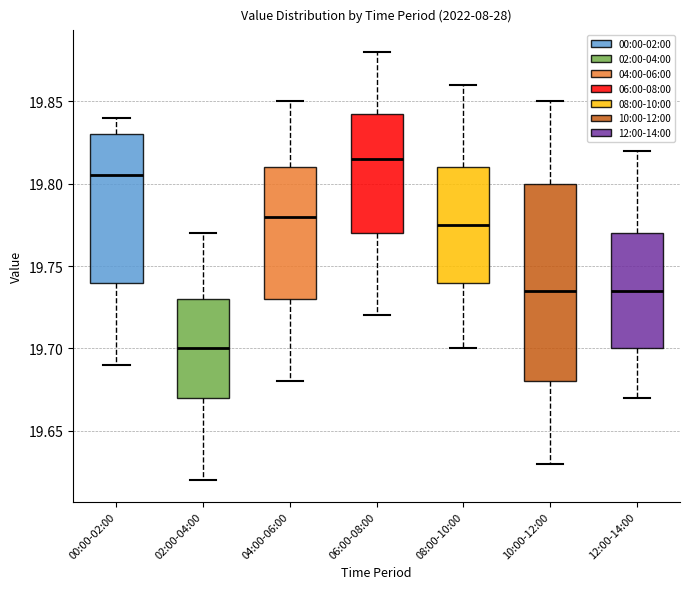

Reading left to right, read every box against the y-axis: the position of its median line, the range the box covers, and the ends of its whiskers. The values are not printed on the chart, so give them approximately, as read against the axis.

00:00-02:00: median 19.805, box 19.740 to 19.830, whiskers 19.690 to 19.840
02:00-04:00: median 19.700, box 19.670 to 19.730, whiskers 19.620 to 19.770
04:00-06:00: median 19.780, box 19.730 to 19.810, whiskers 19.680 to 19.850
06:00-08:00: median 19.815, box 19.770 to 19.845, whiskers 19.720 to 19.880
08:00-10:00: median 19.775, box 19.740 to 19.810, whiskers 19.700 to 19.860
10:00-12:00: median 19.735, box 19.680 to 19.800, whiskers 19.630 to 19.850
12:00-14:00: median 19.735, box 19.700 to 19.770, whiskers 19.670 to 19.820